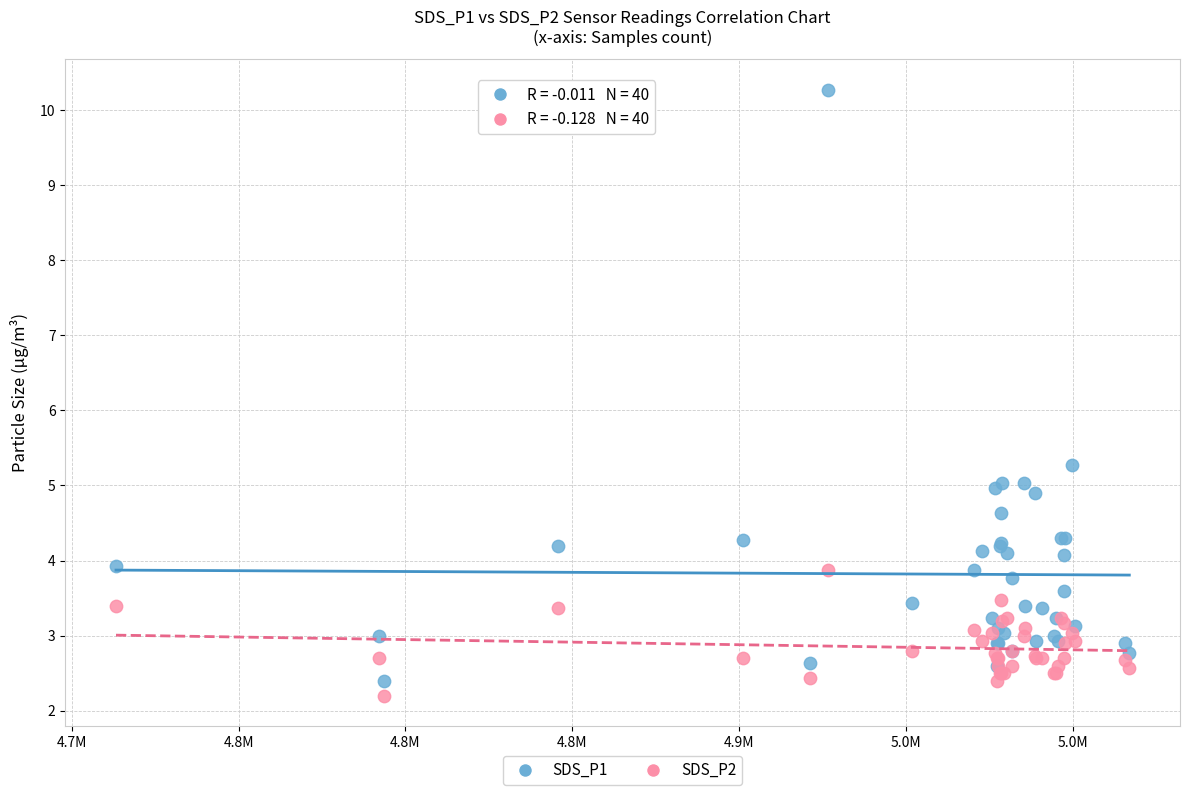

What are all the series names shown in the legend?

SDS_P1, SDS_P2